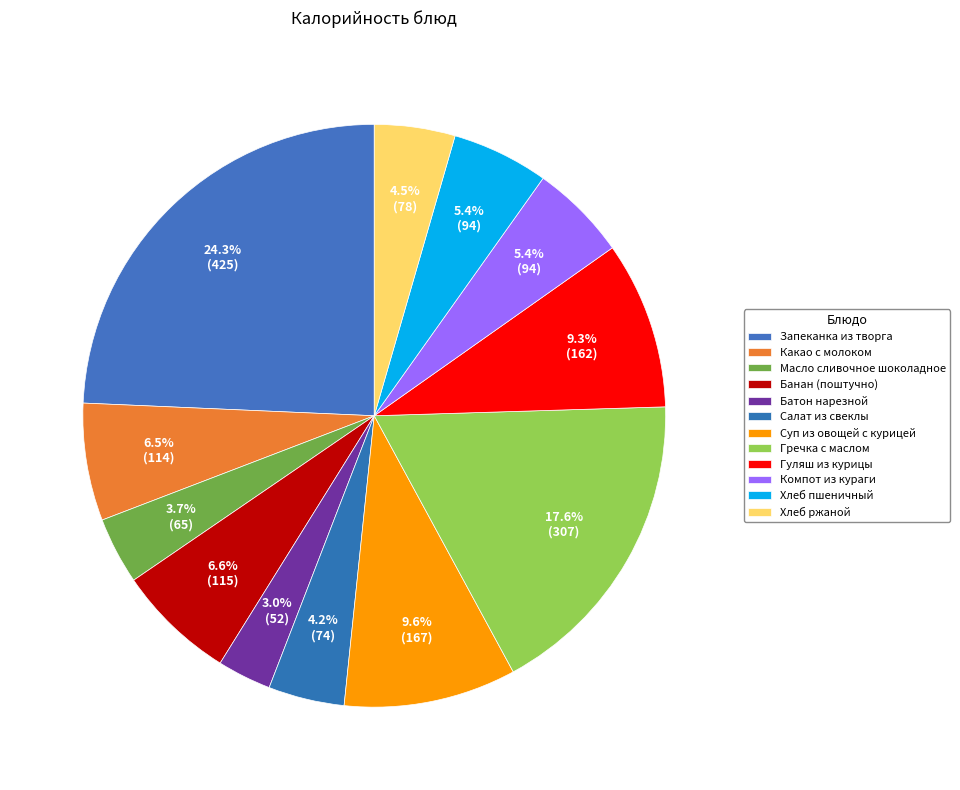

Does Гречка с маслом account for over 50% of the chart?

No